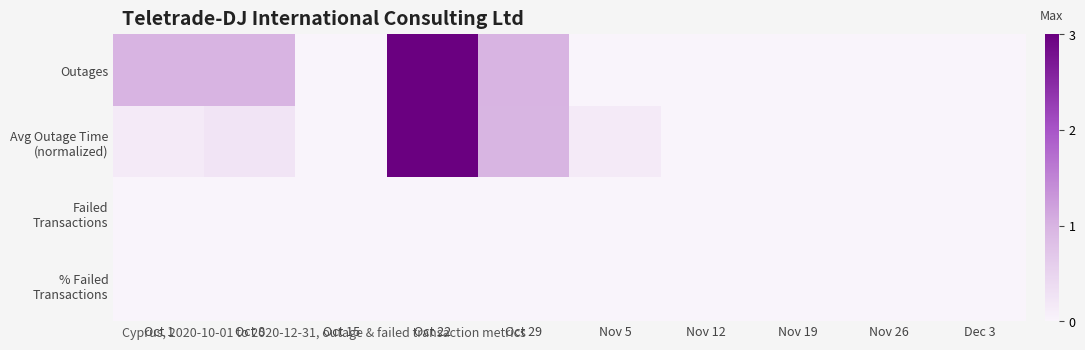

List the series in order of their peak value, highest first.

Outages, Avg Outage Time (normalized), Failed Transactions, % Failed Transactions